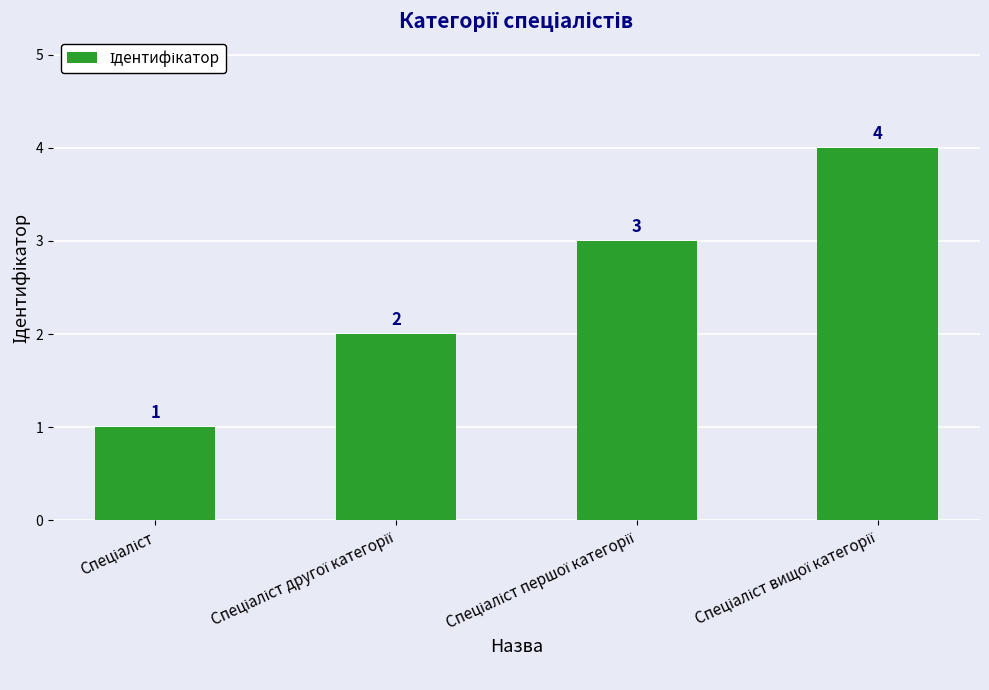

What is the value of the 4th bar from the left?

4